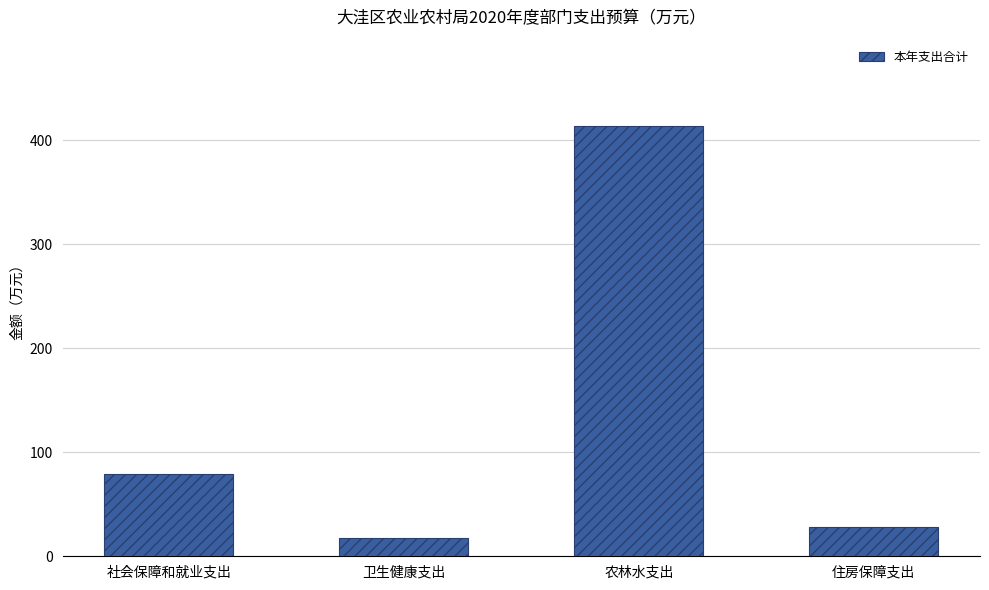

Rank the categories by value from highest to lowest.

农林水支出, 社会保障和就业支出, 住房保障支出, 卫生健康支出